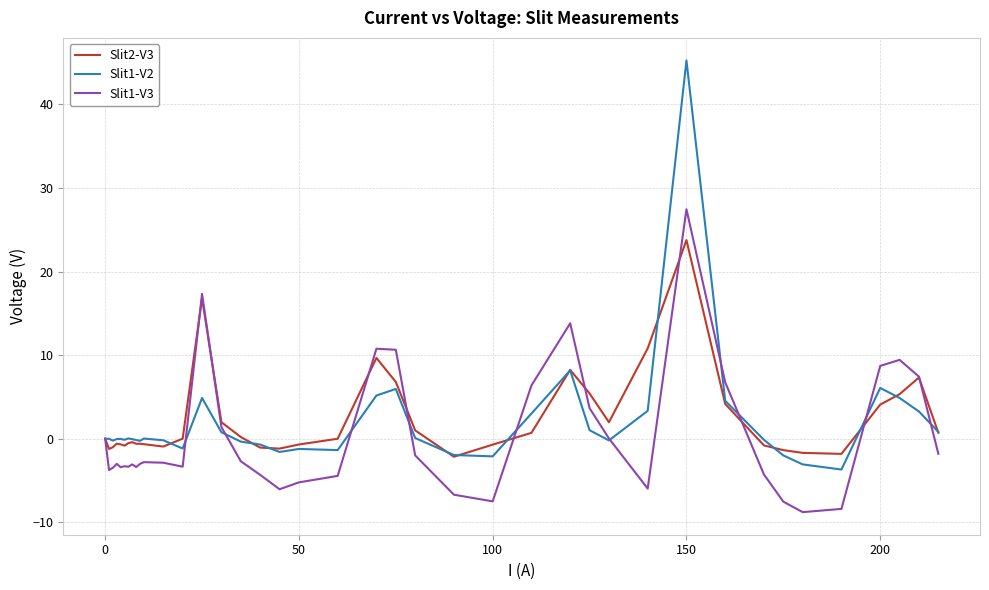

What is the minimum value shown in the chart?

-8.8